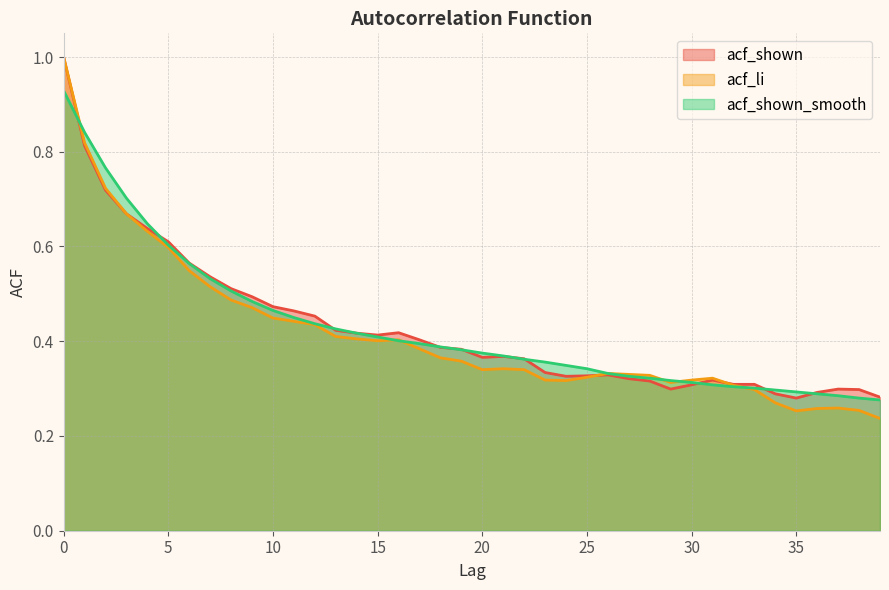

How many lines are shown in the chart?

3